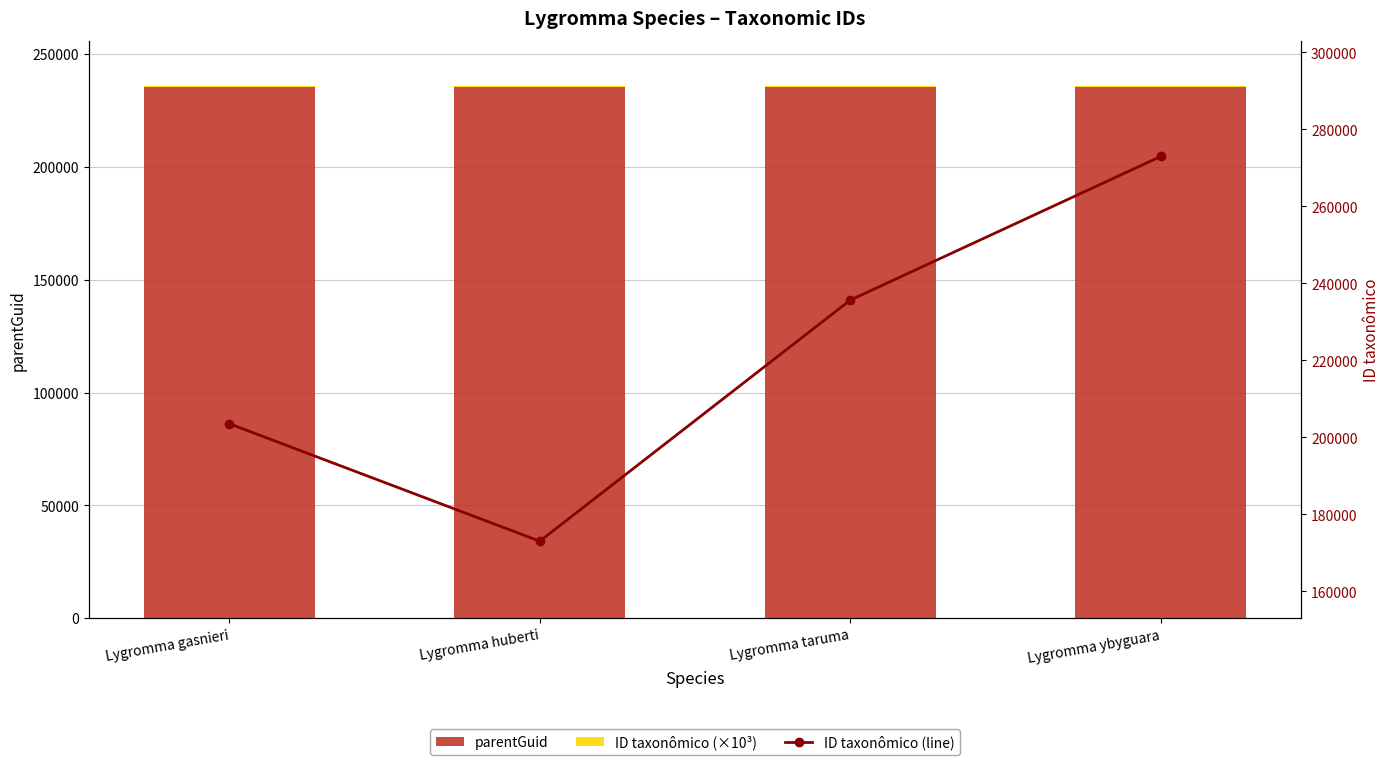

What are all the series names shown in the legend?

parentGuid, ID taxonômico (×10³), ID taxonômico (line)